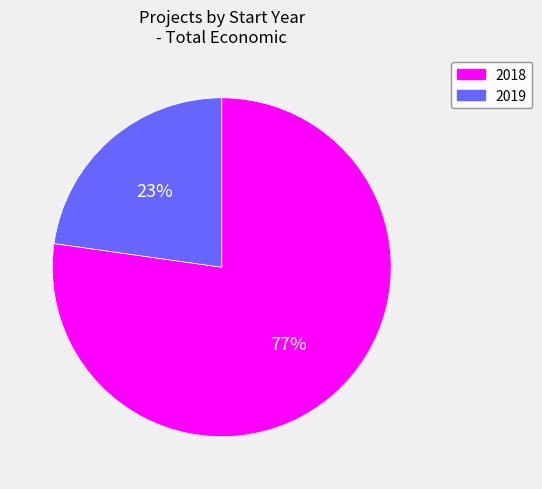

Is the sum of 2019 and 2018 greater than half?

Yes